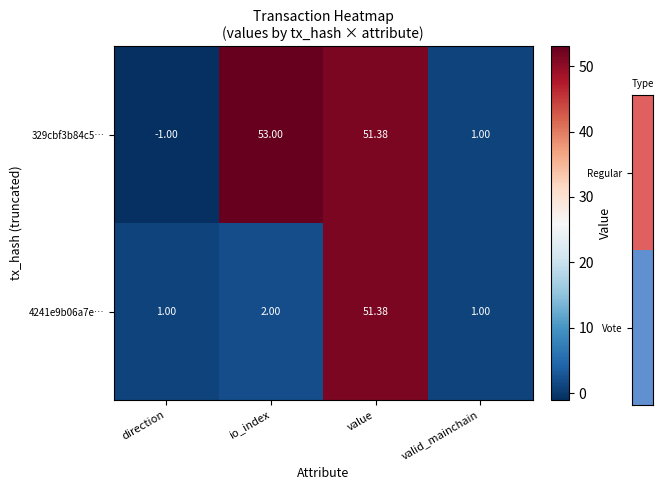

List the series in order of their peak value, lowest first.

4241e9b06a7e…, 329cbf3b84c5…